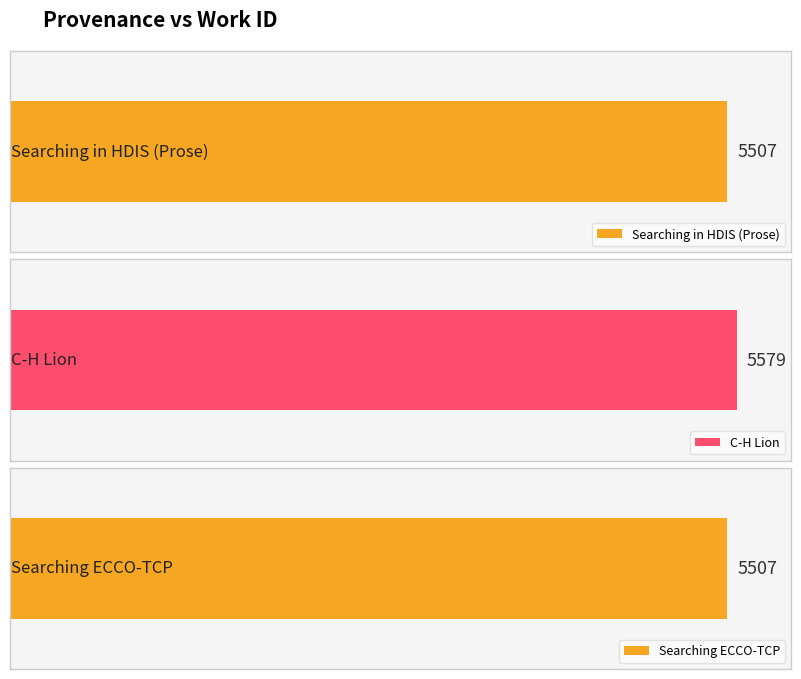

What is the label of the 2nd bar from the right?

Searching ECCO-TCP